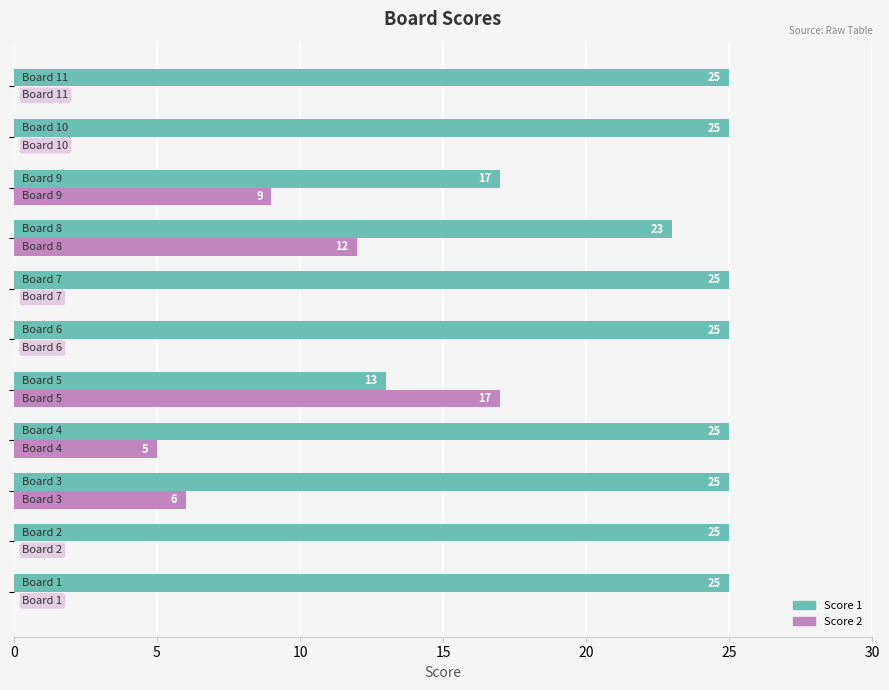

What is the highest value of the Score 2 series?

17